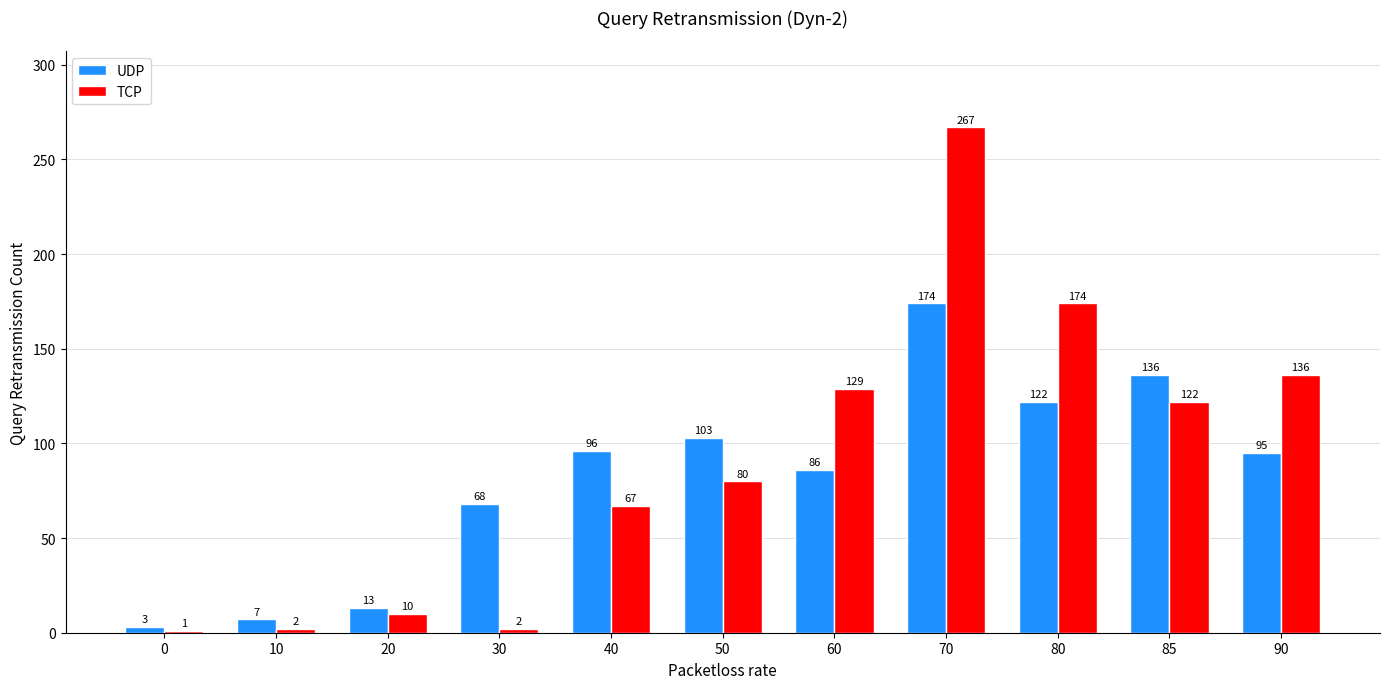

The UDP series shows 179 at 85. True or false?

False